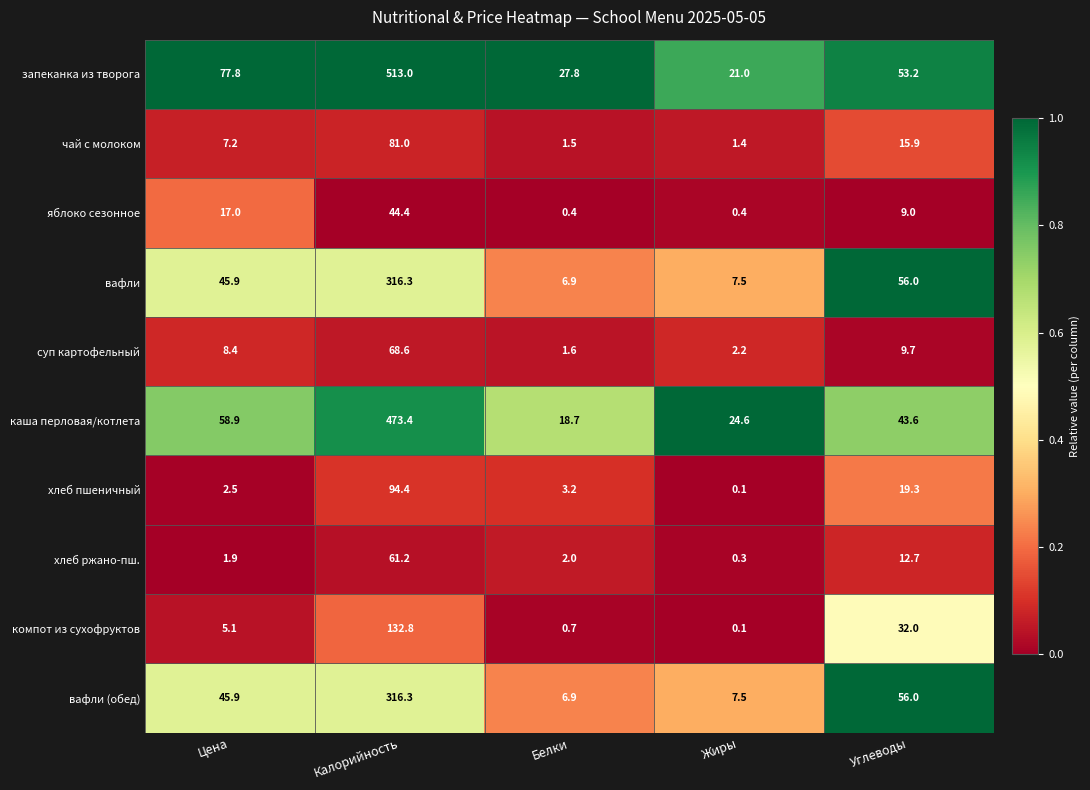

At which category does the chart reach its peak across all series?

Калорийность